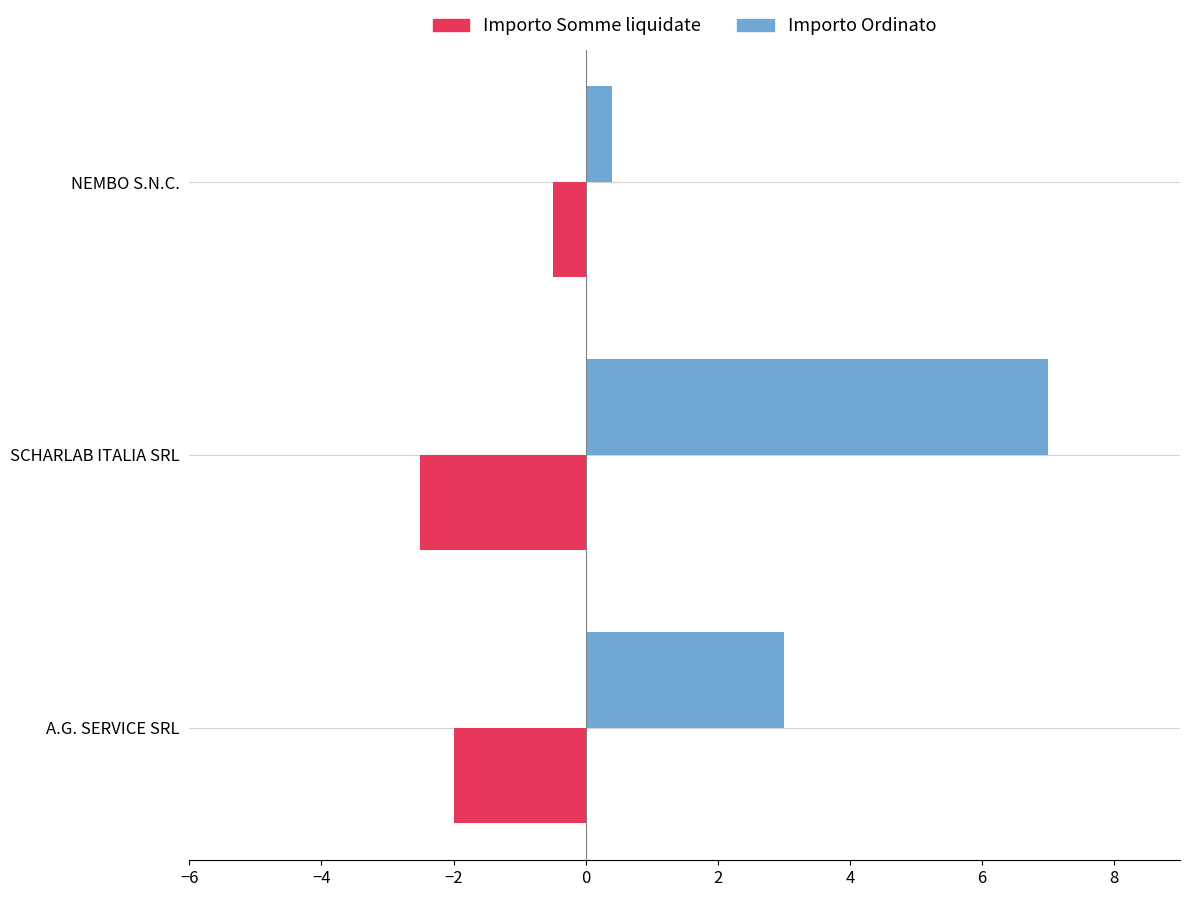

Which category has the highest value across all series?

SCHARLAB ITALIA SRL